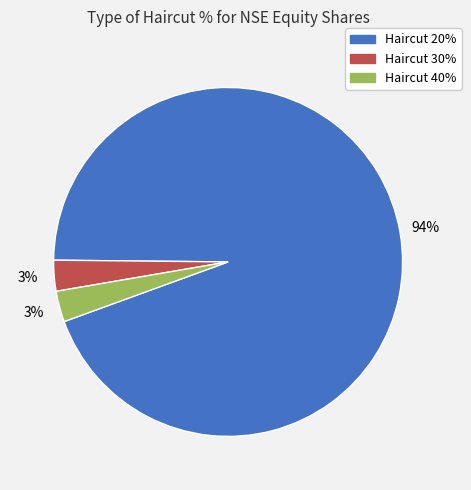

Count the number of slices in the pie.

3